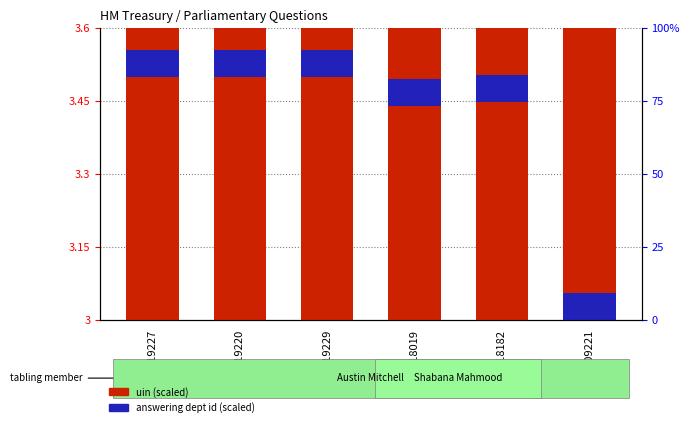

At which category is the sum across all series the highest?

219229